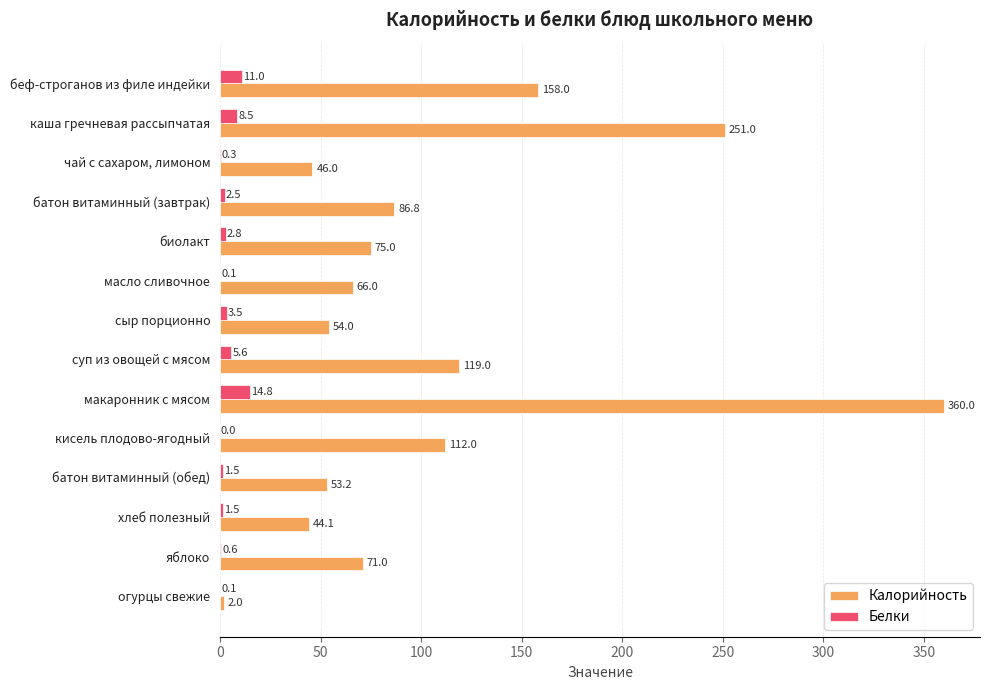

The value of Калорийность at биолакт is 75.0. True or false?

True